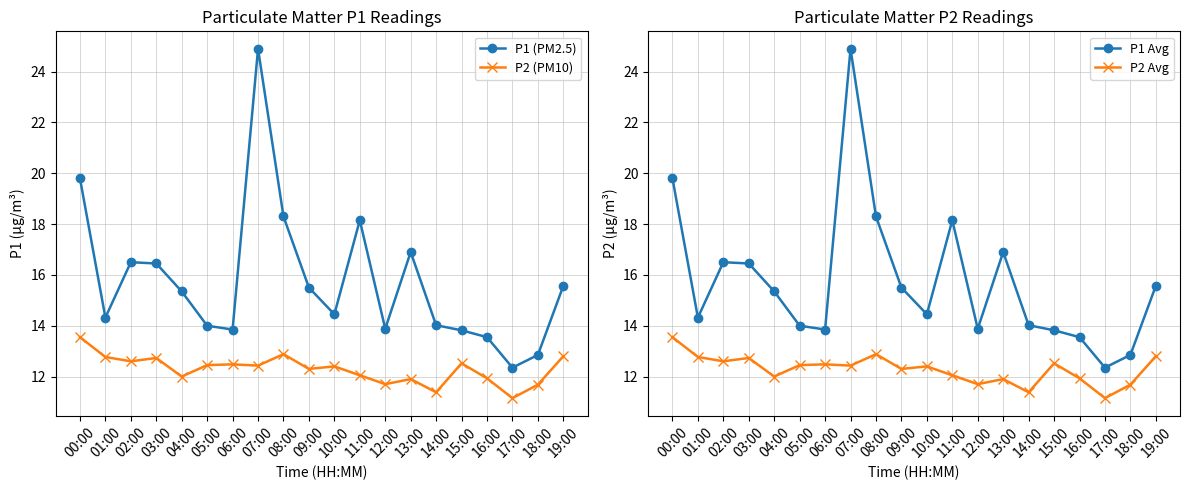

What is the greatest value displayed?

24.9